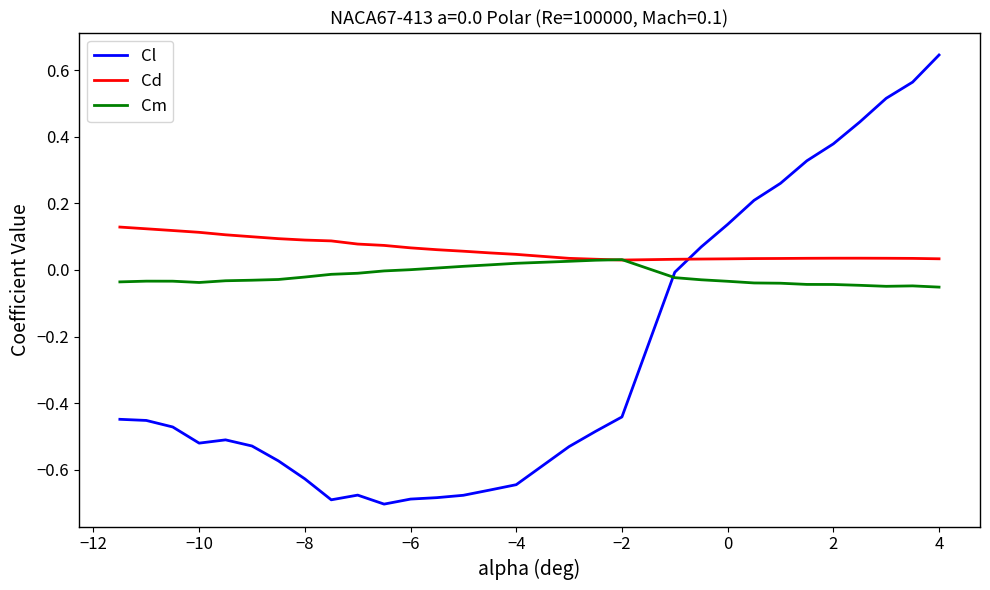

At how many categories does at least one series exceed 0?

30